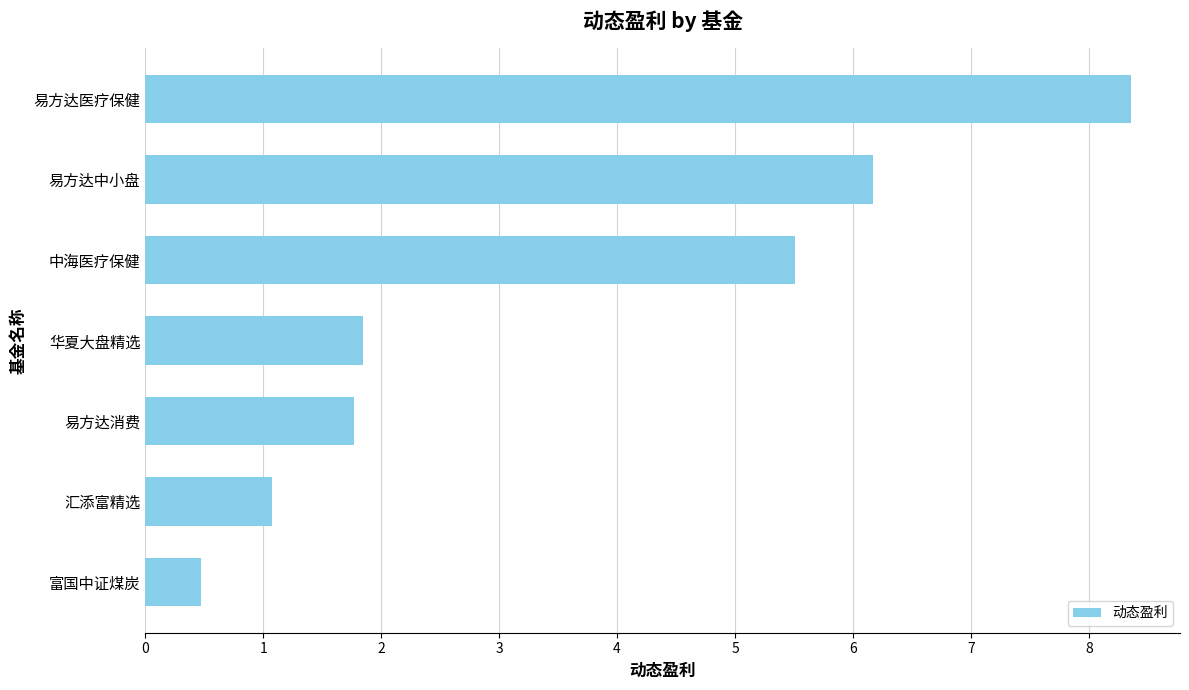

True or false: the data shows 0.5 at 富国中证煤炭.

True